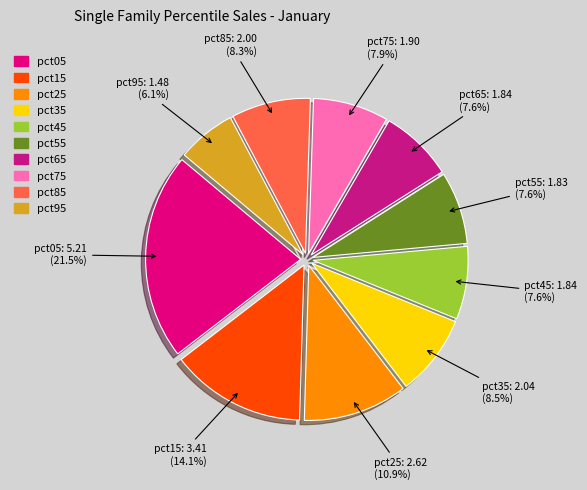

The pct15 slice represents 3% of the pie. True or false?

False